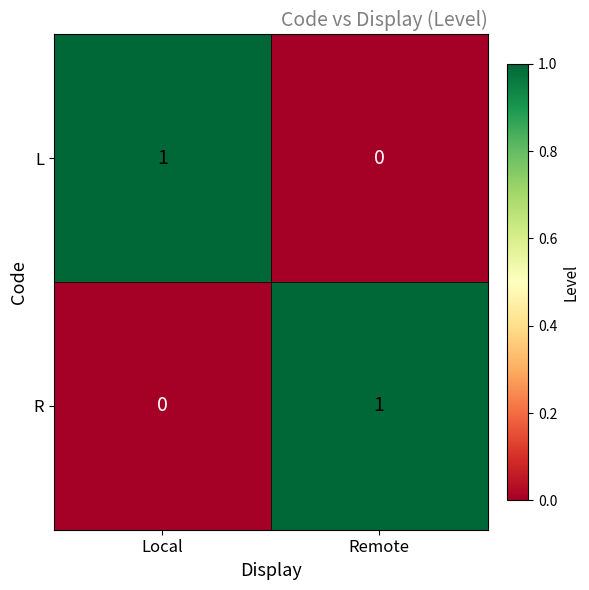

The L series shows 1 at Local. True or false?

True